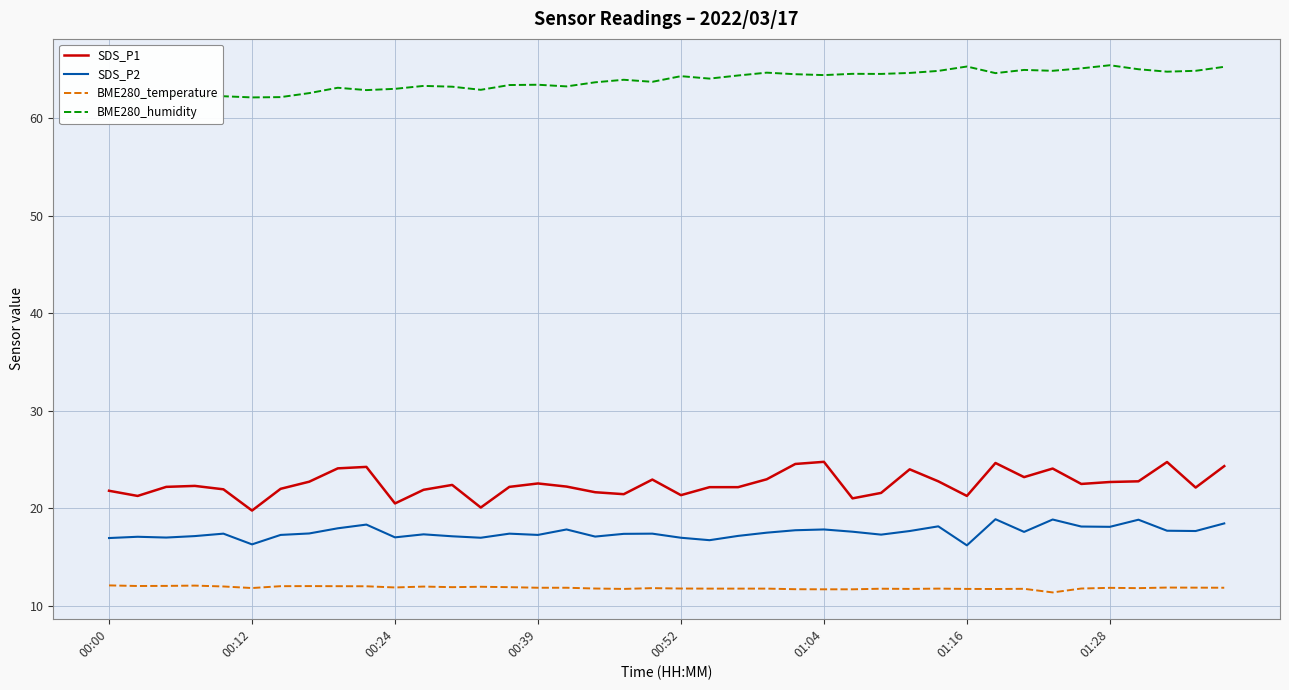

How many data points in SDS_P2 are above 17?

33